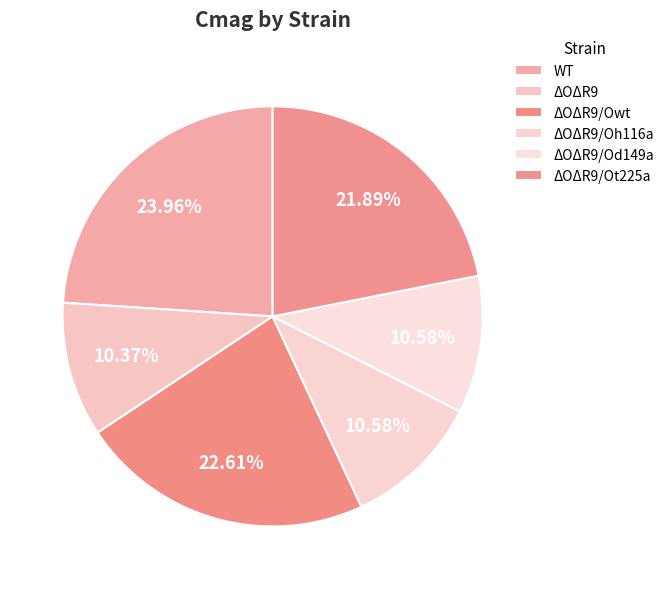

To the nearest percent, what is the difference between the ΔOΔR9/Ot225a and ΔOΔR9/Od149a slice percentages?

11%